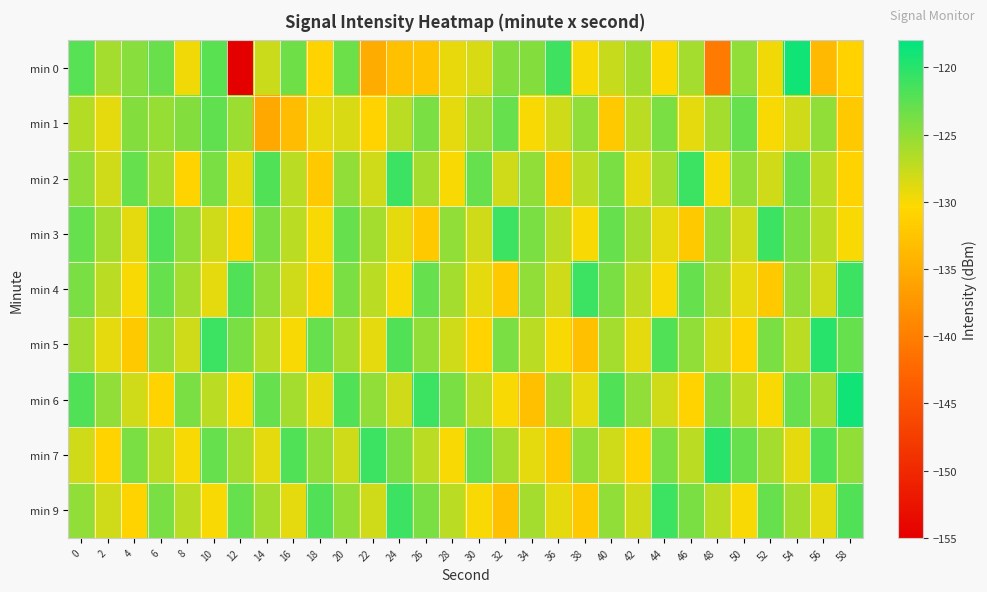

Which series has the largest total across all categories?

min 6